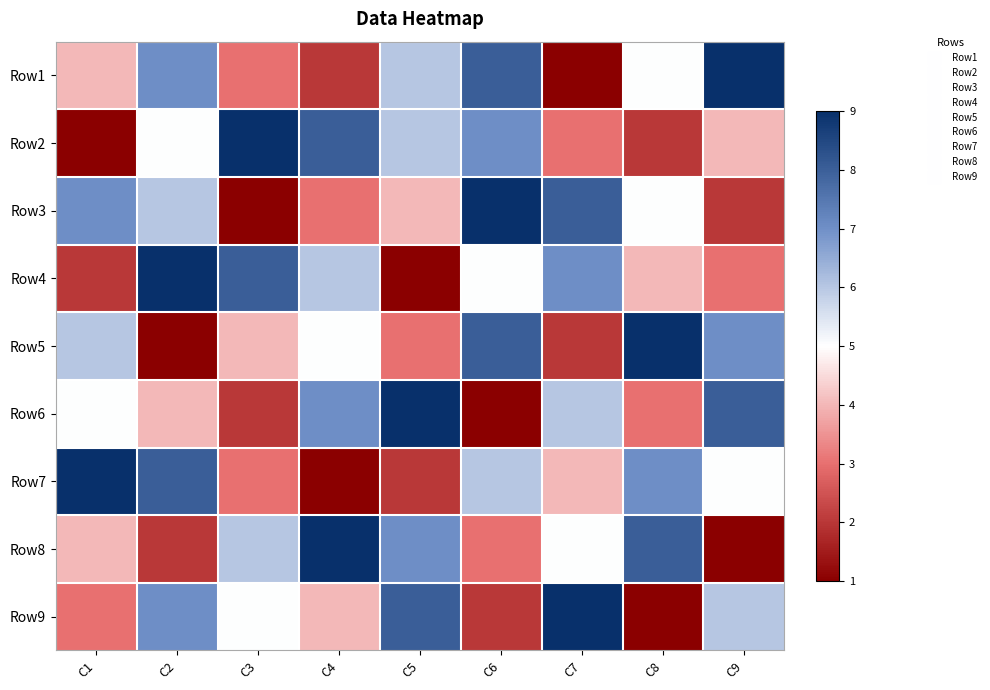

Which series has the largest range (max minus min)?

Row1